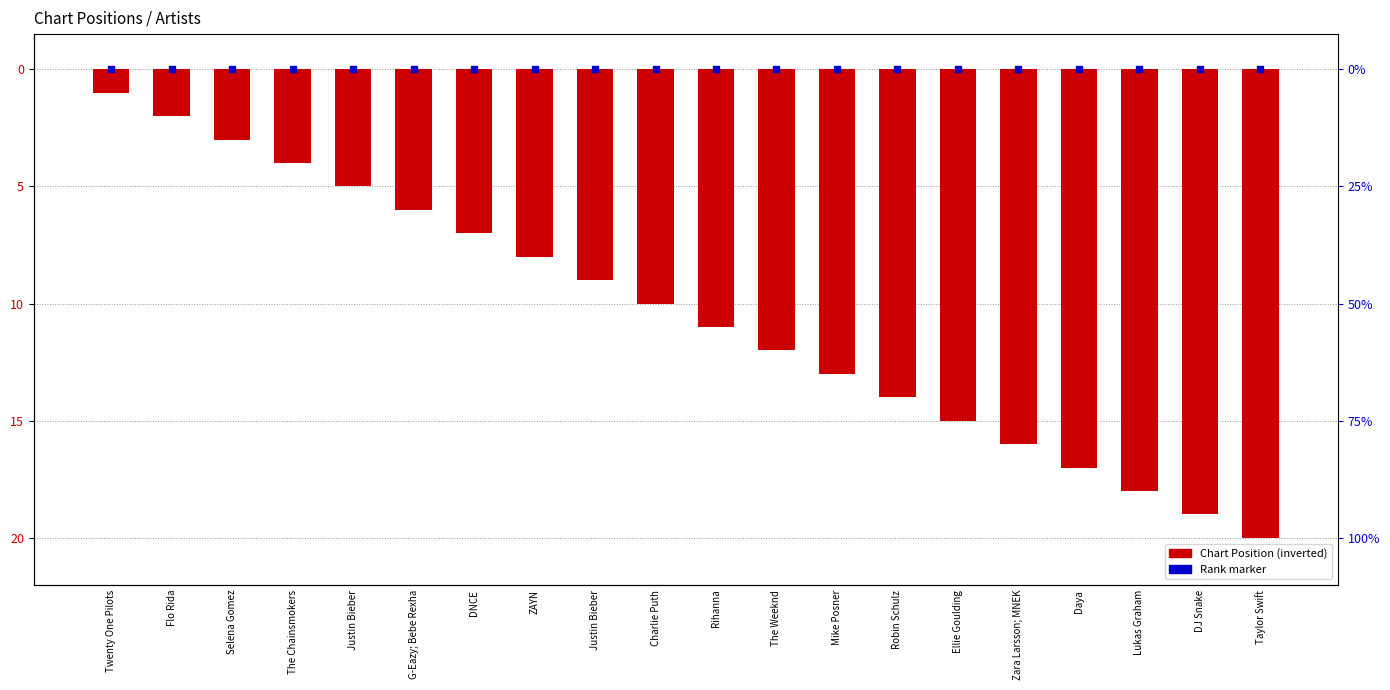

Which series contains the lowest Y value?

Chart Position (inverted)